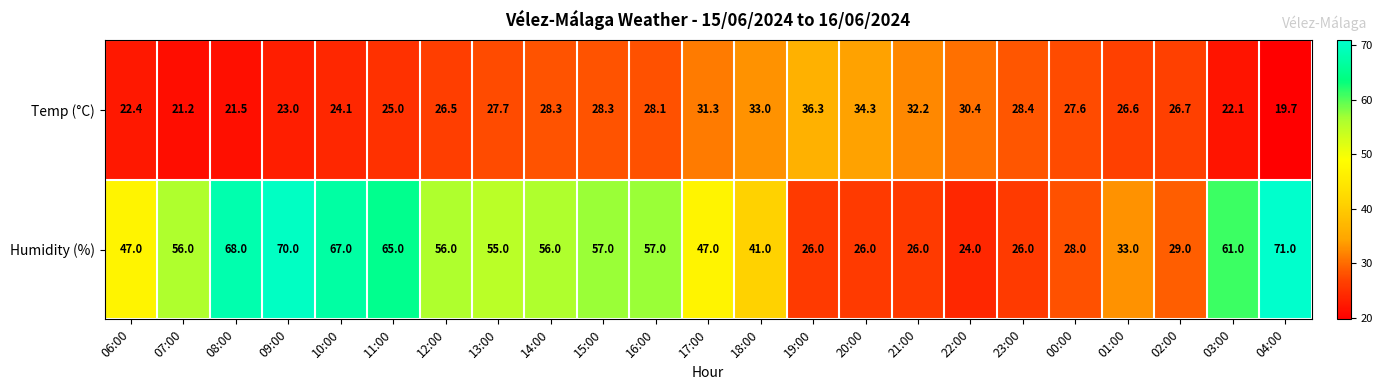

Where is Temp (°C) nearest to the value 28?

16:00